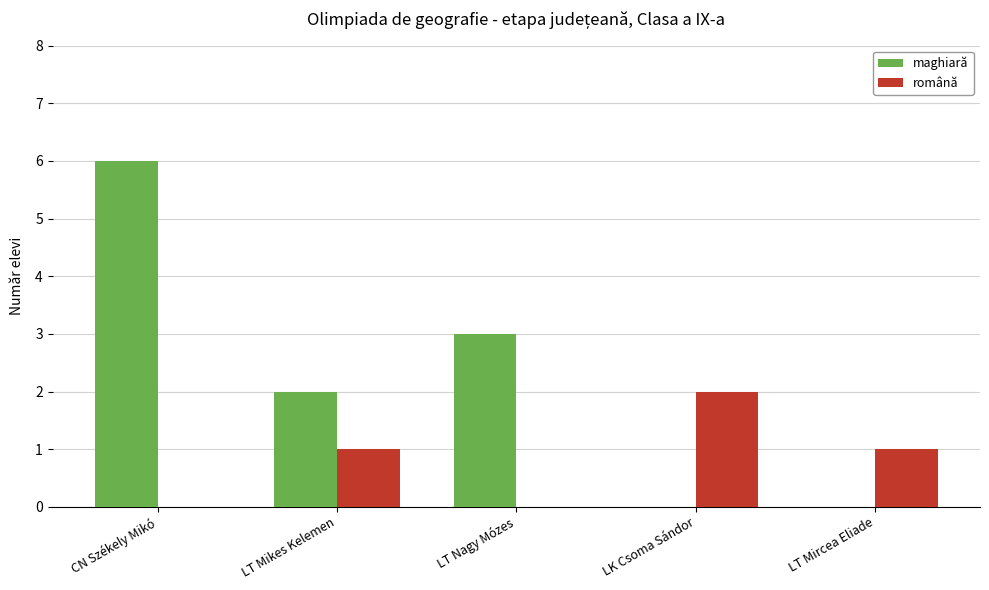

The value of maghiară at LT Mircea Eliade is -2. True or false?

False